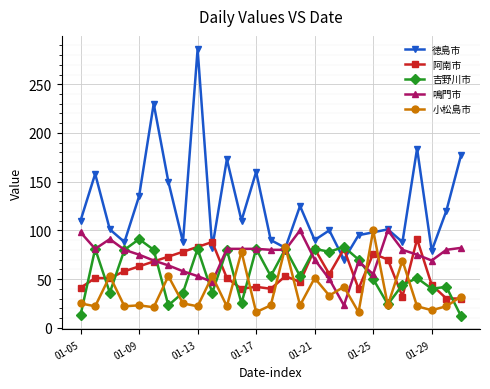

In 徳島市, how many points are higher than both neighbors (excluding endpoints)?

9